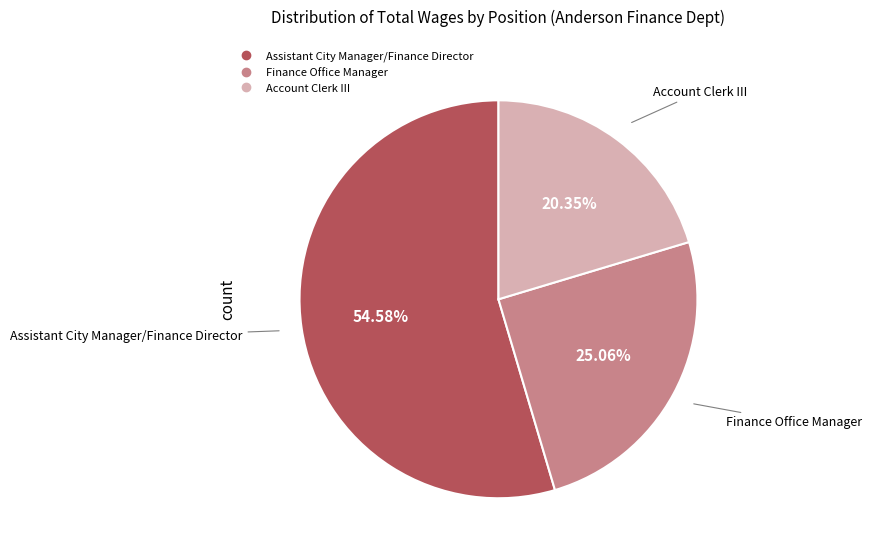

Does Finance Office Manager account for over 50% of the chart?

No